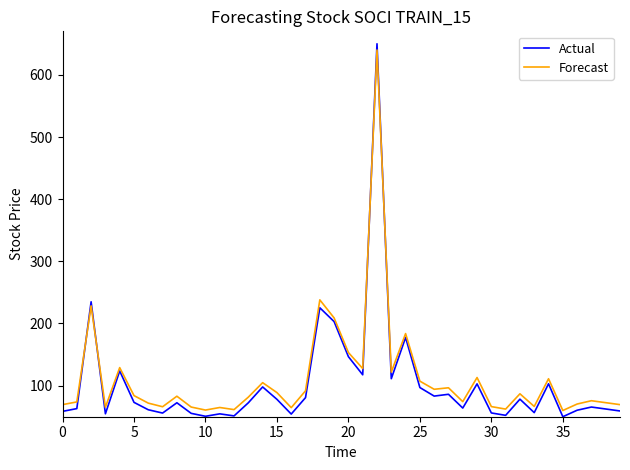

Which series has the widest spread of values?

Actual